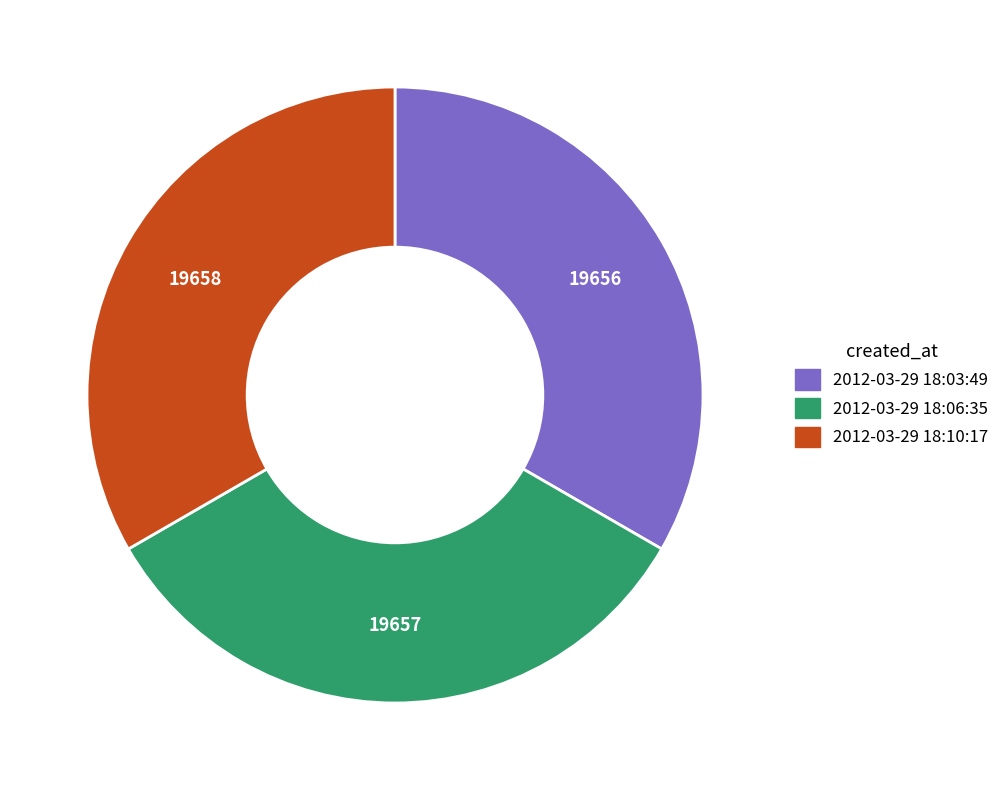

Do 2012-03-29 18:10:17 and 2012-03-29 18:06:35 together represent more than half of the pie?

Yes